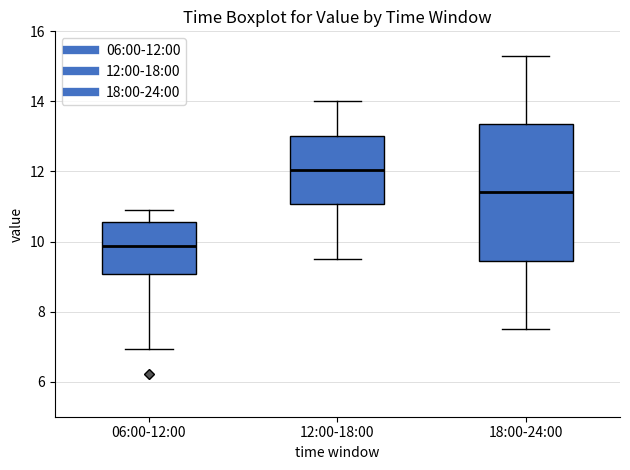

Which box's median line is the highest?

12:00-18:00